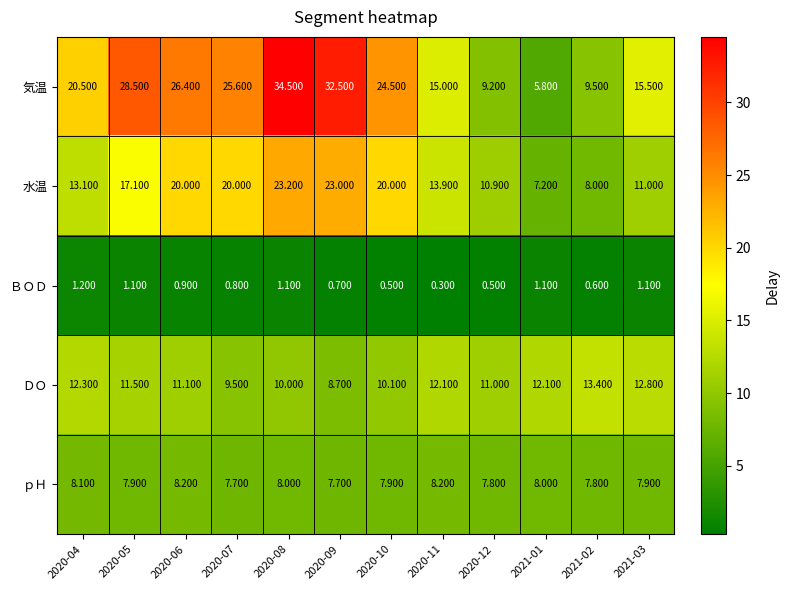

Which series changed the most between 2020-08 and 2020-12?

気温